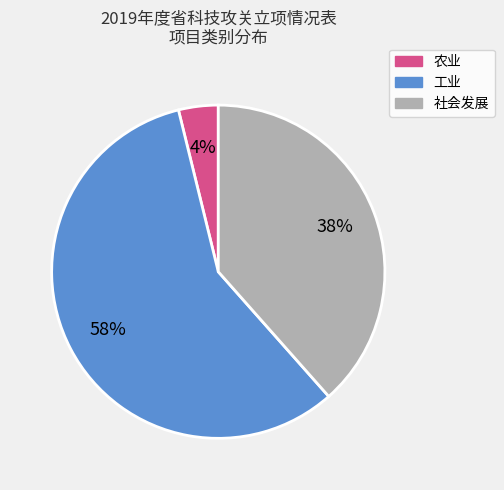

How many slices are in this pie chart?

3